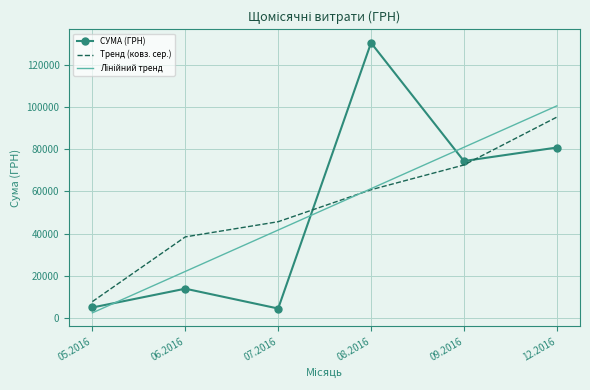

True or false: Тренд (ковз. сер.) and СУМА (ГРН) intersect in this chart.

True